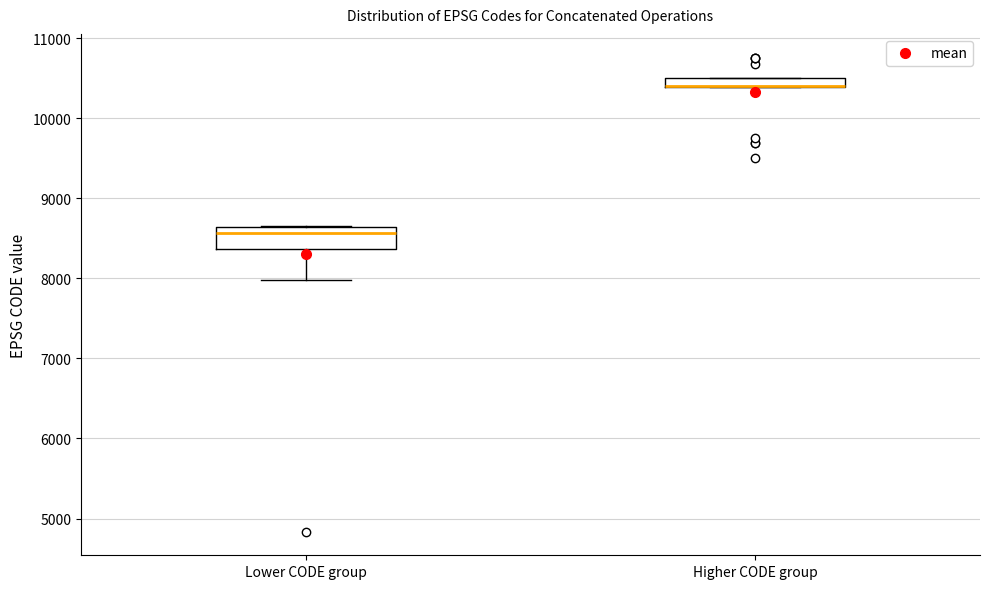

Where is the upper edge of the box for Lower CODE group on the y-axis? The values are not printed on the chart, so give them approximately, as read against the axis.

8600